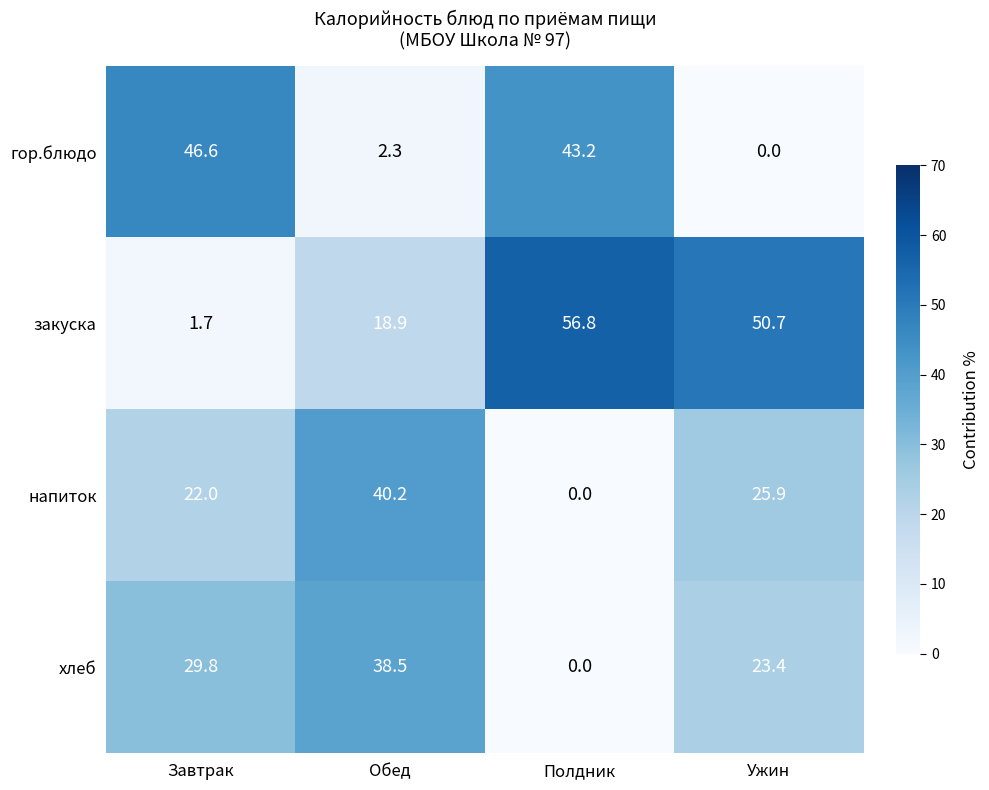

At which label is закуска closest to 29?

Обед